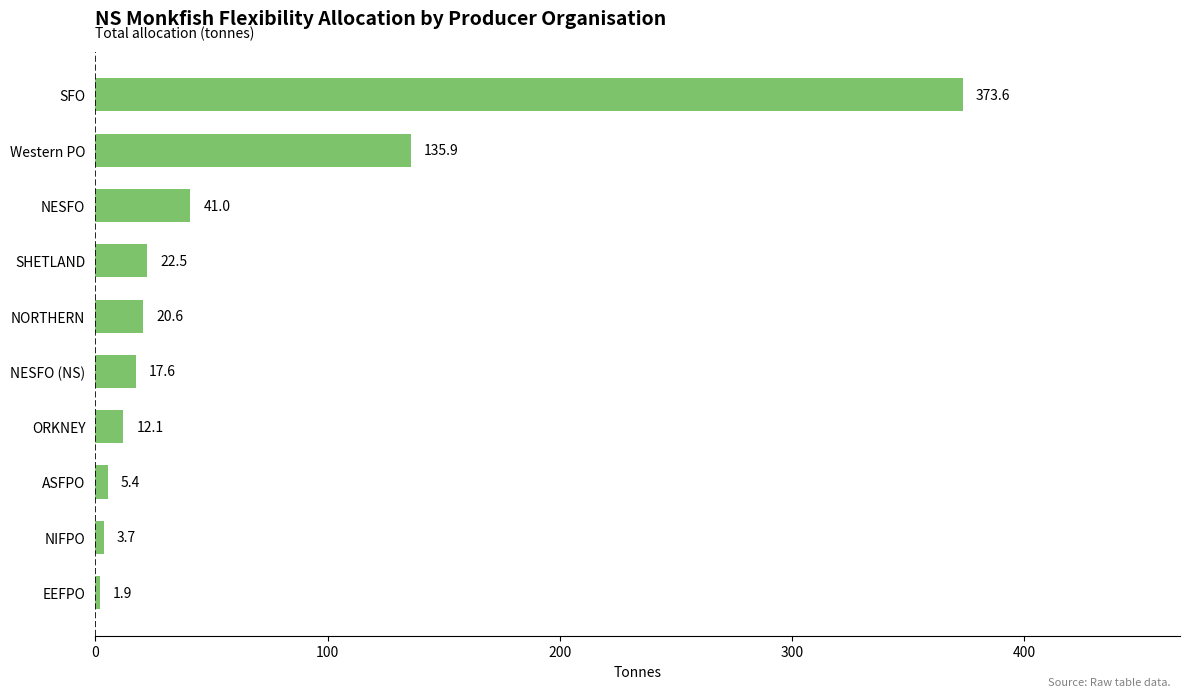

Is it true that the value at SFO is 373.6?

True